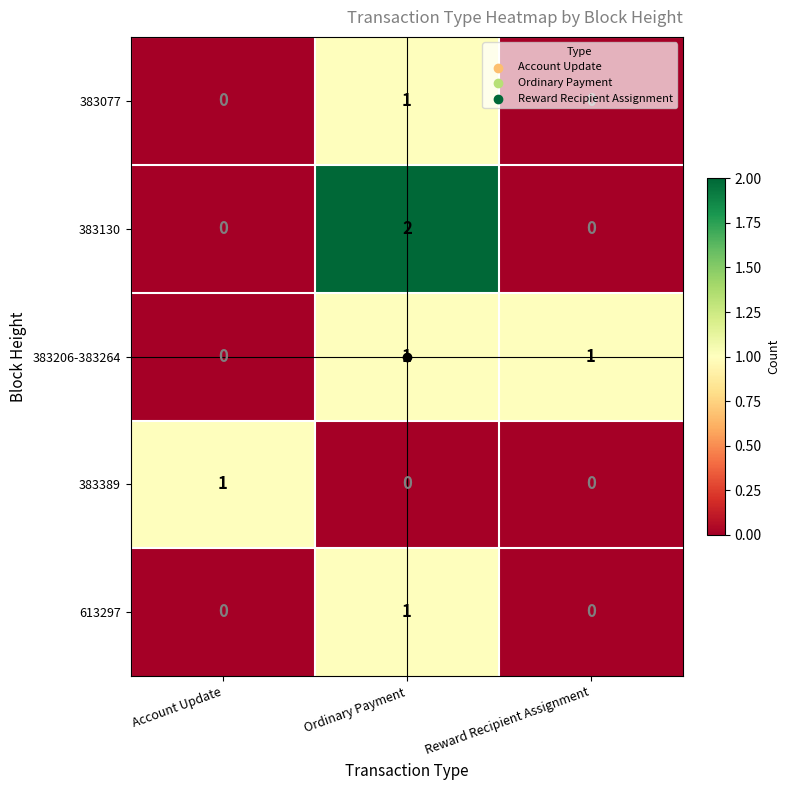

Which category has the highest value in the 383389 series?

Account Update